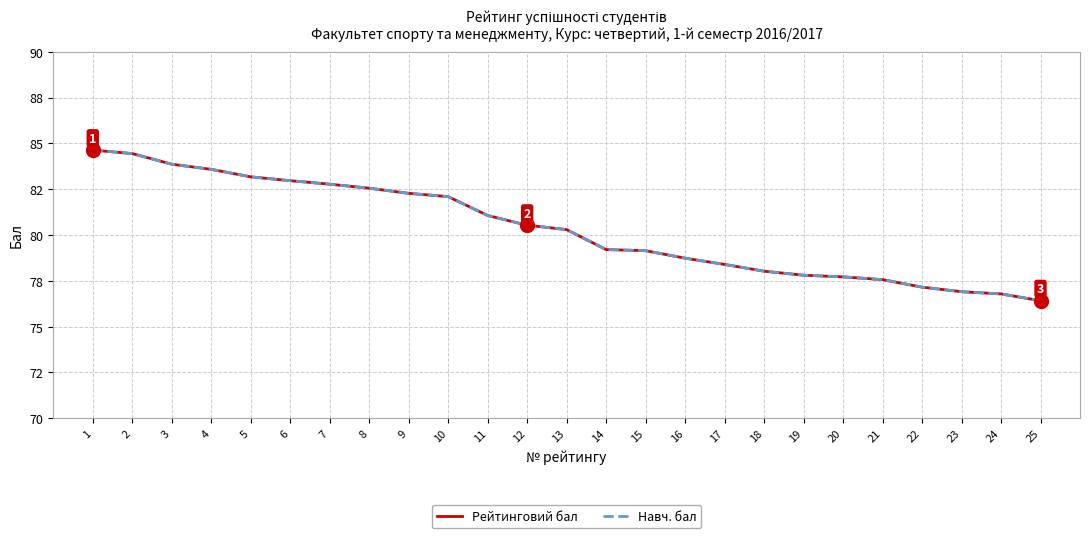

Does the chart display data point markers on the line(s)?

No